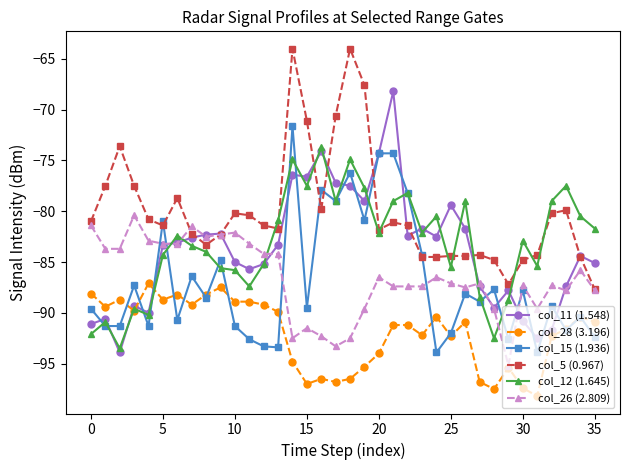

How many lines are shown in the chart?

6